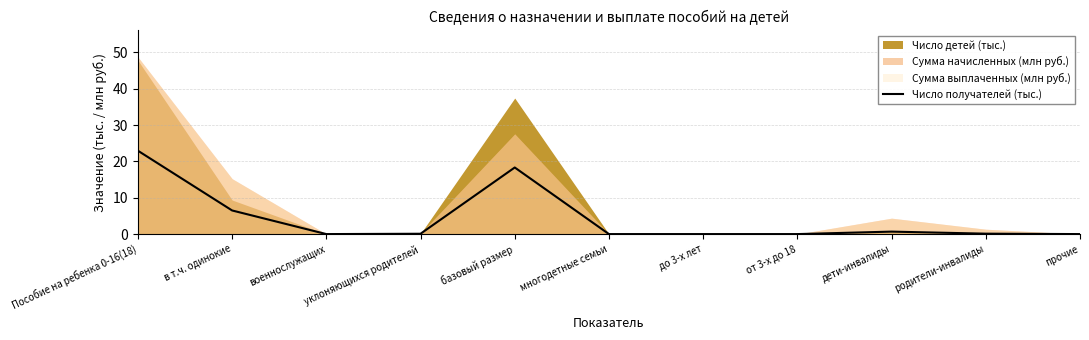

Does the chart have visible grid lines?

Yes